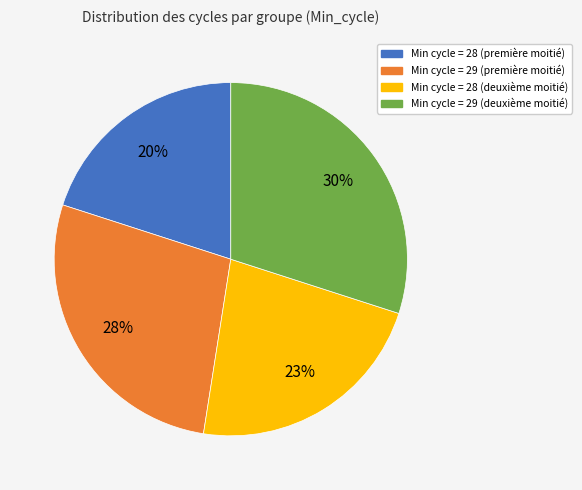

Is there any slice that represents more than half of the pie?

No